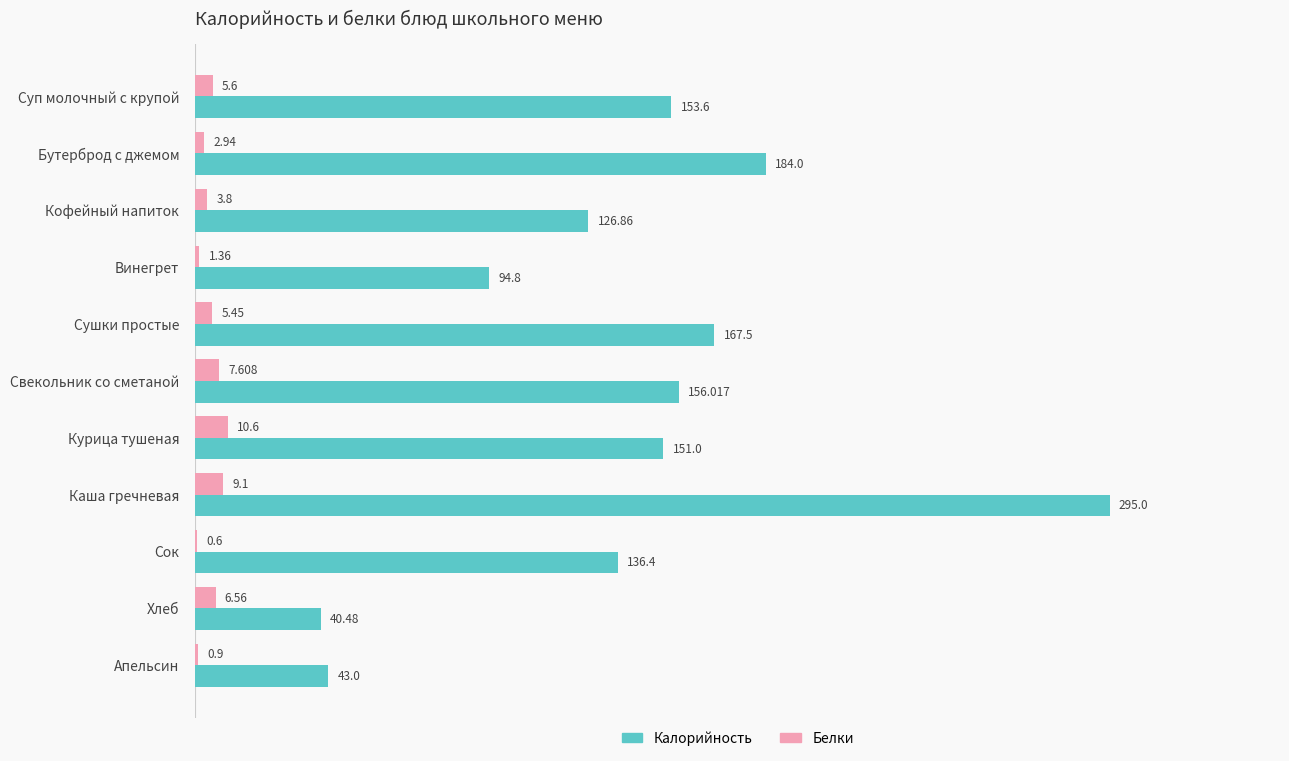

Between Курица тушеная and Сок, which series saw the biggest shift?

Калорийность